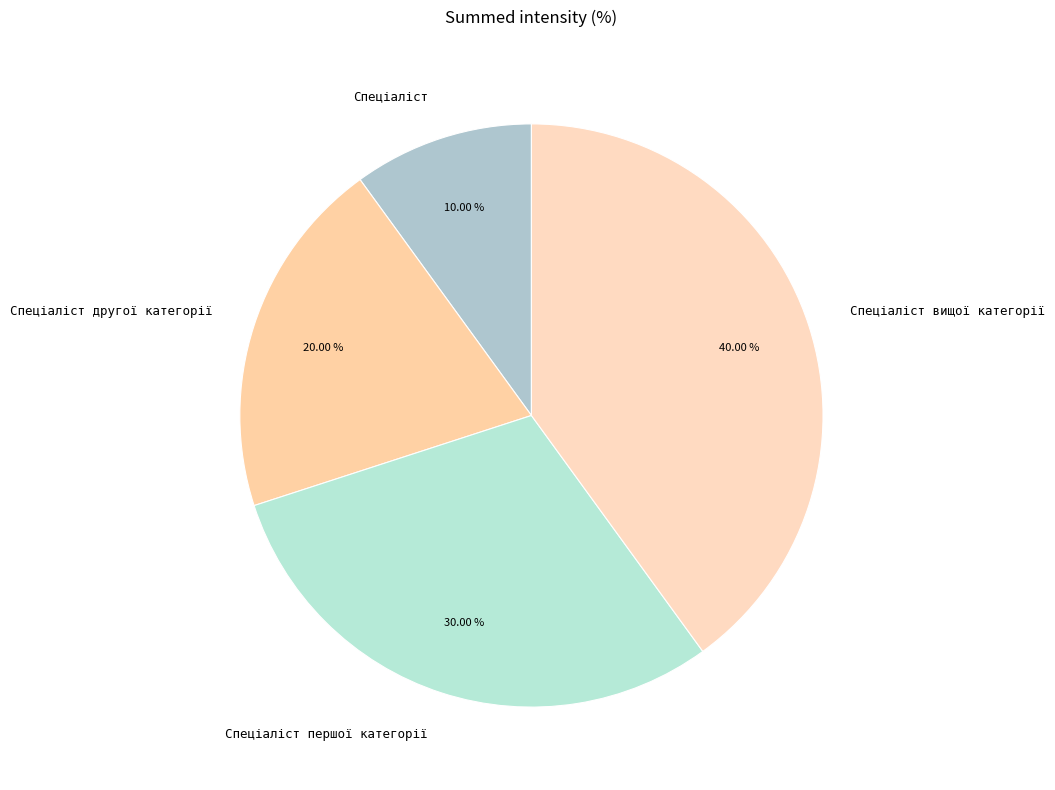

Is there any slice that represents more than half of the pie?

No